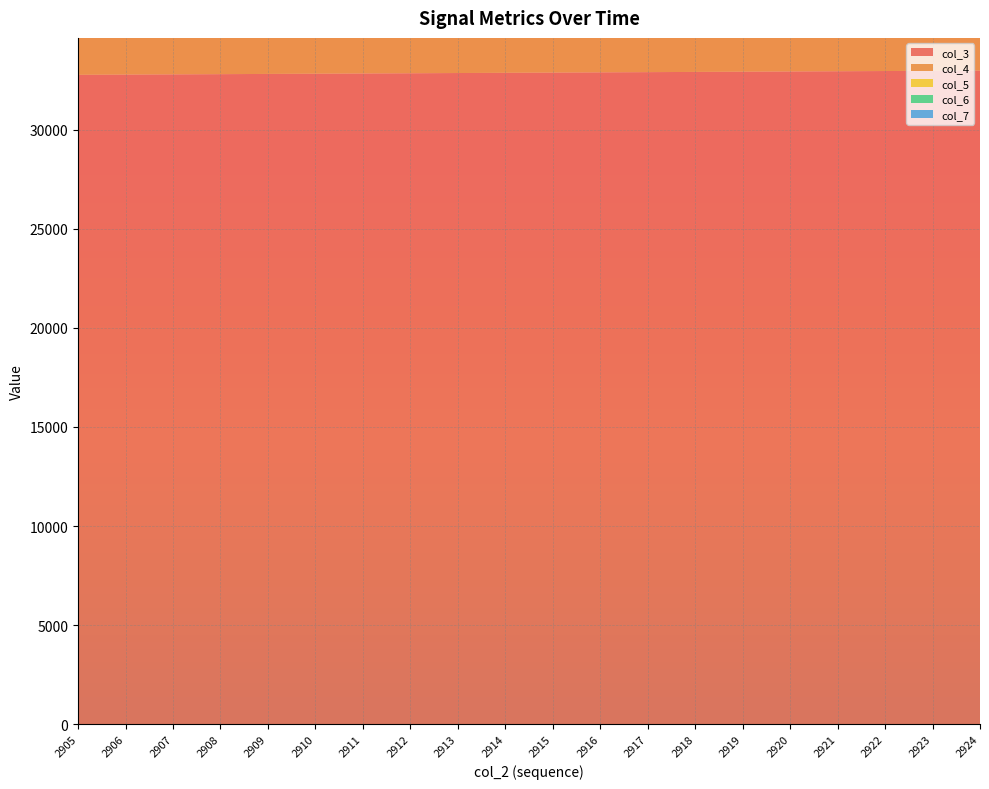

Reading left to right, list all the values displayed in this chart.

col_3: 2905=32770	2906=32782	2907=32793	2908=32804	2909=32816	2910=32827	2911=32838	2912=32849	2913=32861	2914=32872	2915=32883	2916=32895	2917=32906	2918=32917	2919=32928	2920=32940	2921=32951	2922=32962	2923=32973	2924=32985
col_4: 2905=10271	2906=10079	2907=10475	2908=10626	2909=10296	2910=10138	2911=10377	2912=10537	2913=10581	2914=10602	2915=10367	2916=10185	2917=10148	2918=10214	2919=10316	2920=10318	2921=10276	2922=10128	2923=10015	2924=10004
col_5: 2905=9438	2906=9390	2907=9315	2908=9202	2909=9369	2910=9496	2911=9229	2912=9186	2913=9202	2914=9111	2915=9292	2916=9275	2917=9407	2918=9338	2919=9212	2920=9239	2921=9315	2922=9389	2923=9542	2924=9547
col_6: 2905=692	2906=823	2907=640	2908=666	2909=703	2910=737	2911=779	2912=694	2913=637	2914=738	2915=751	2916=857	2917=798	2918=798	2919=821	2920=811	2921=767	2922=801	2923=785	2924=833
col_7: 2905=29	2906=60	2907=28	2908=21	2909=47	2910=38	2911=30	2912=23	2913=48	2914=37	2915=33	2916=49	2917=38	2918=43	2919=51	2920=39	2921=44	2922=63	2923=48	2924=30